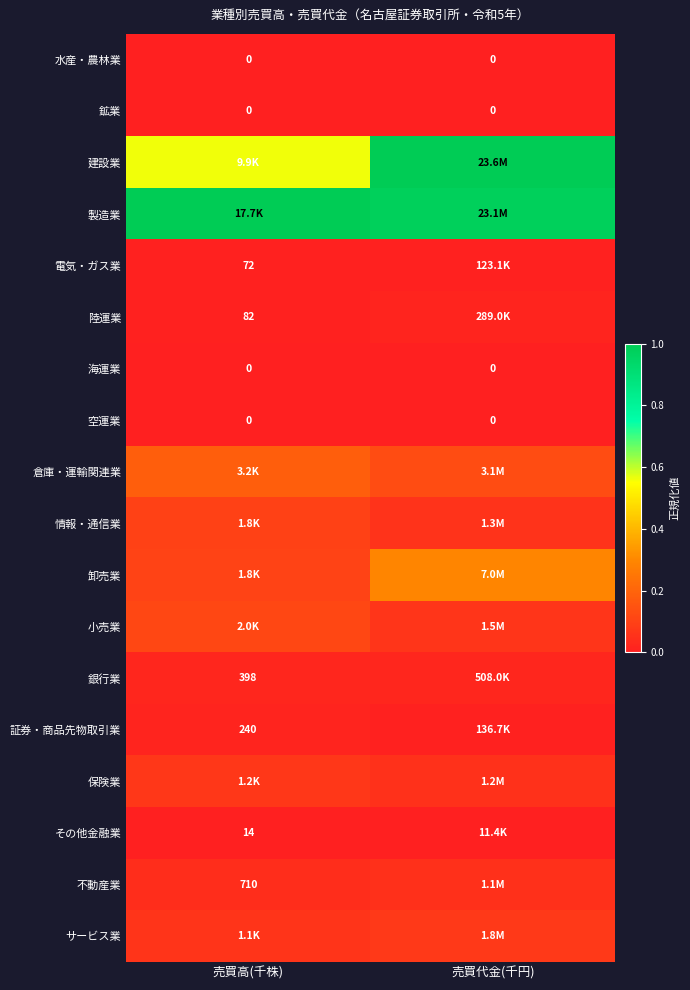

Which series has the largest range (max minus min)?

建設業